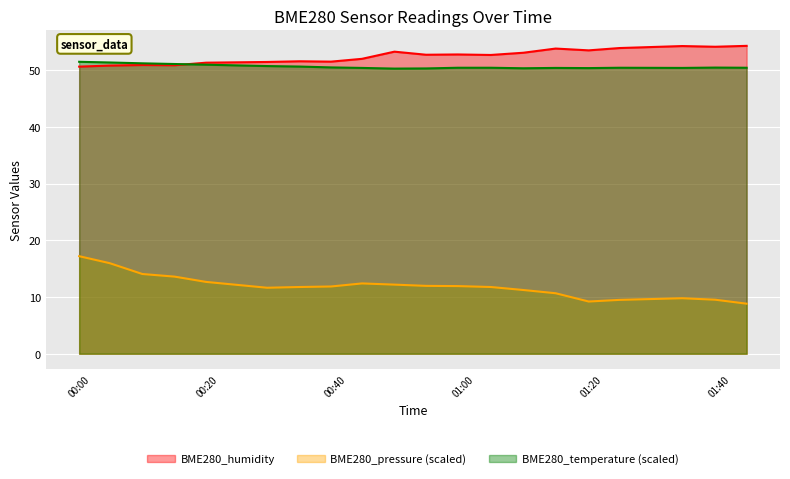

What are all the series names shown in the legend?

BME280_humidity, BME280_pressure (scaled), BME280_temperature (scaled)